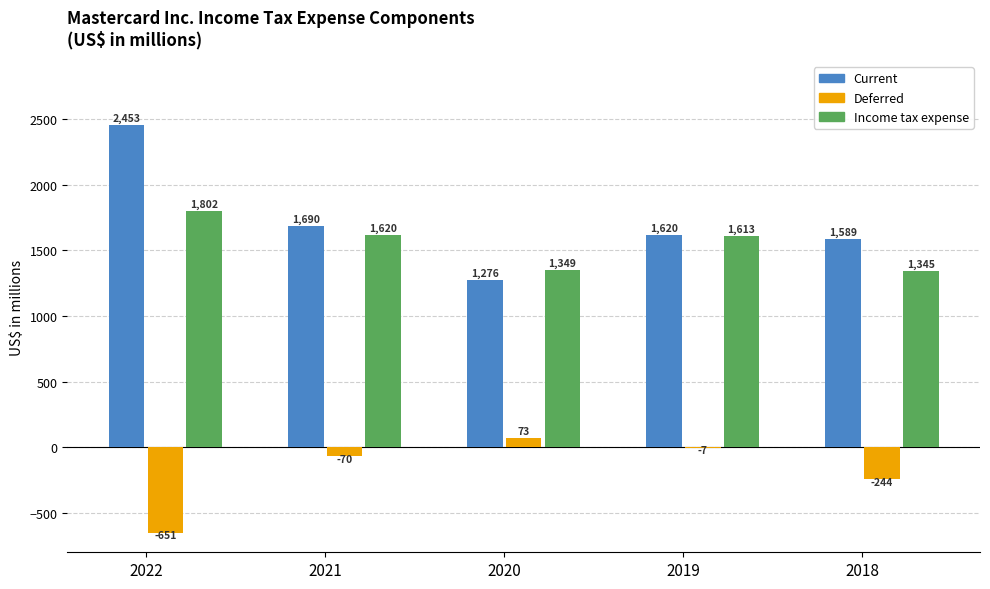

Which series has the largest range (max minus min)?

Current